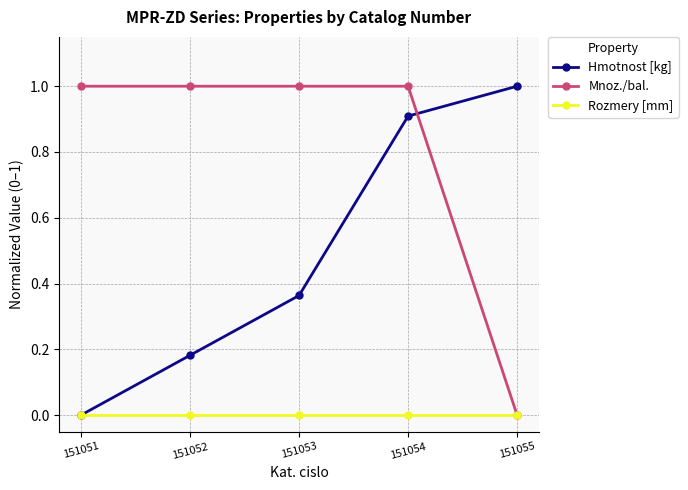

After their last crossing, which series has the higher values: Mnoz./bal. or Hmotnost [kg]?

Hmotnost [kg]